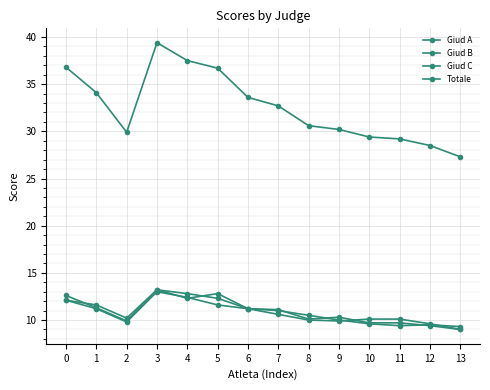

Is this an area chart (filled region under the line)?

No